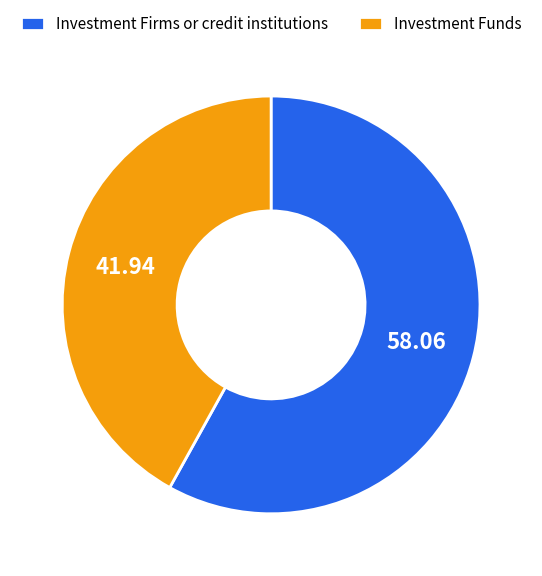

Count the number of slices in the pie.

2